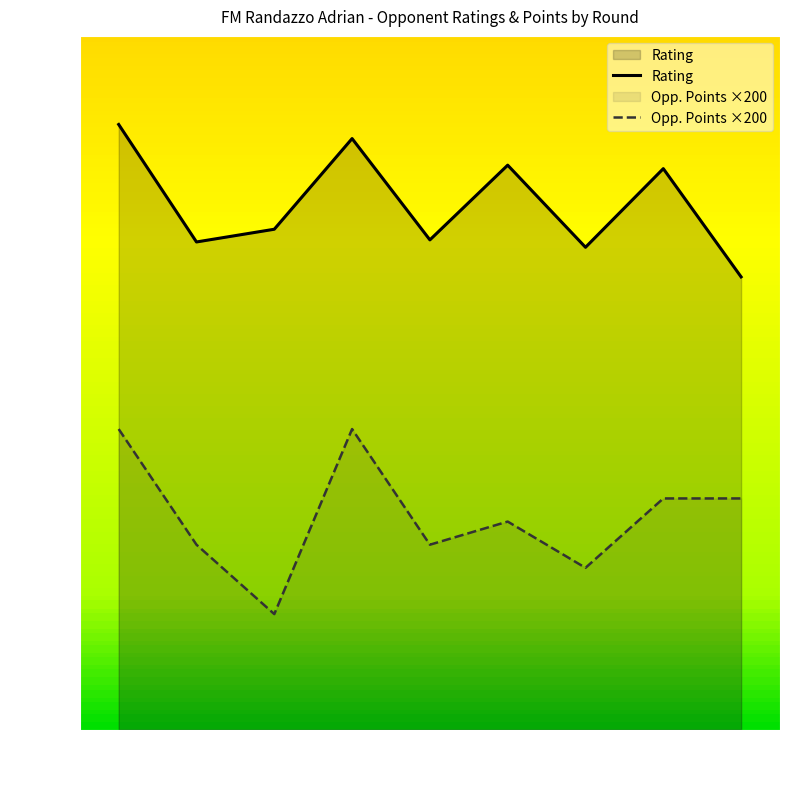

Which series changed the most between 1 and 8?

Opp. Points ×200